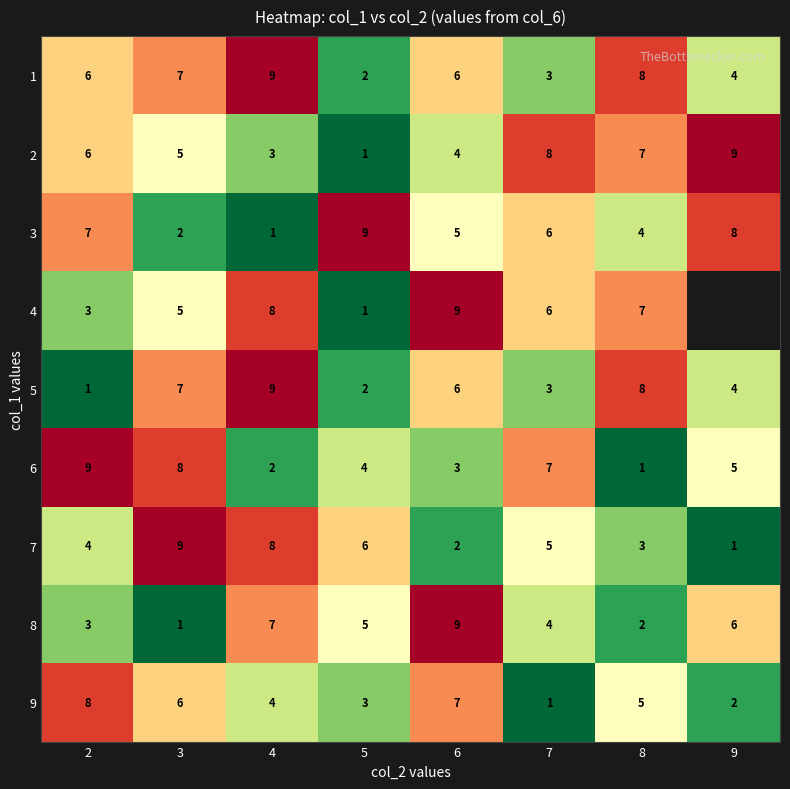

At which label does 3 first exceed 6?

2